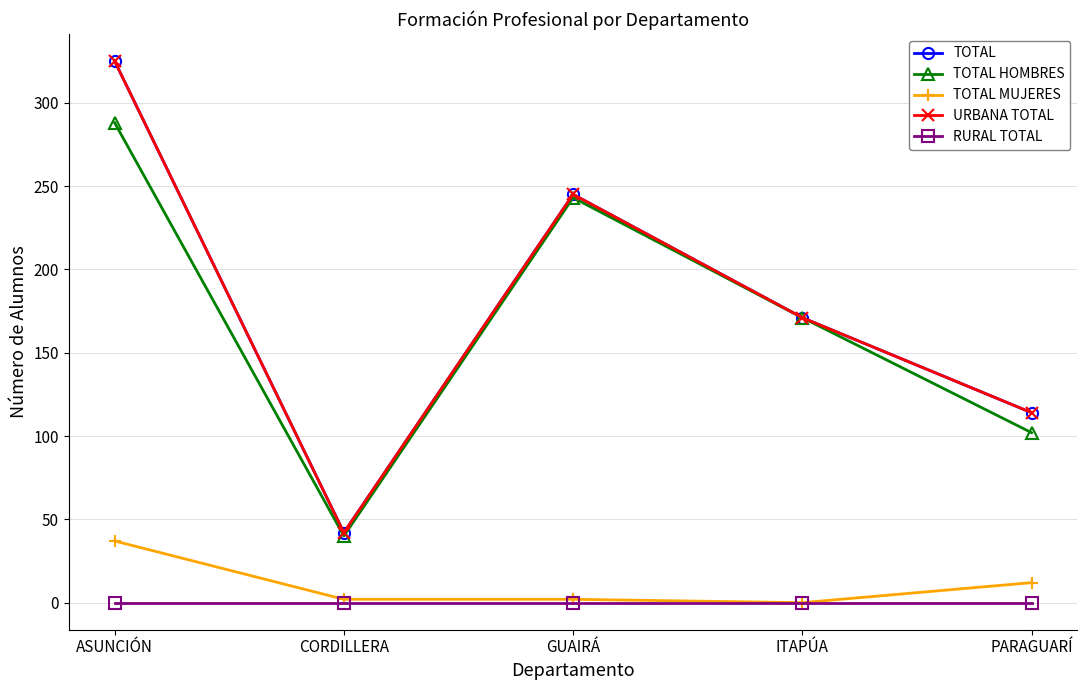

Is this an area chart (filled region under the line)?

No